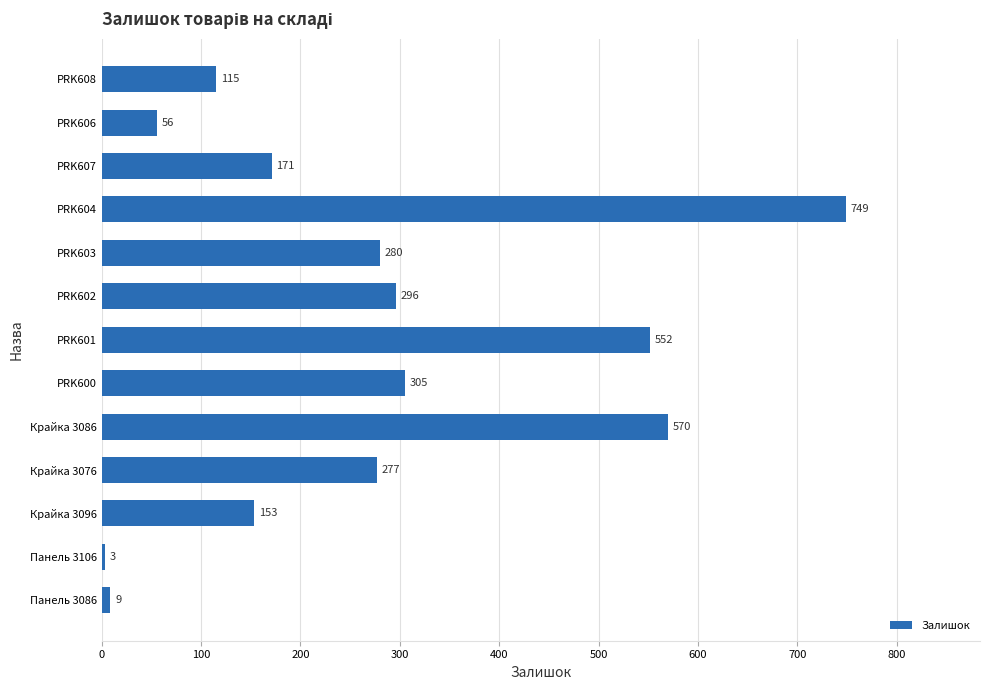

Between PRK606 and PRK602, which is larger?

PRK602